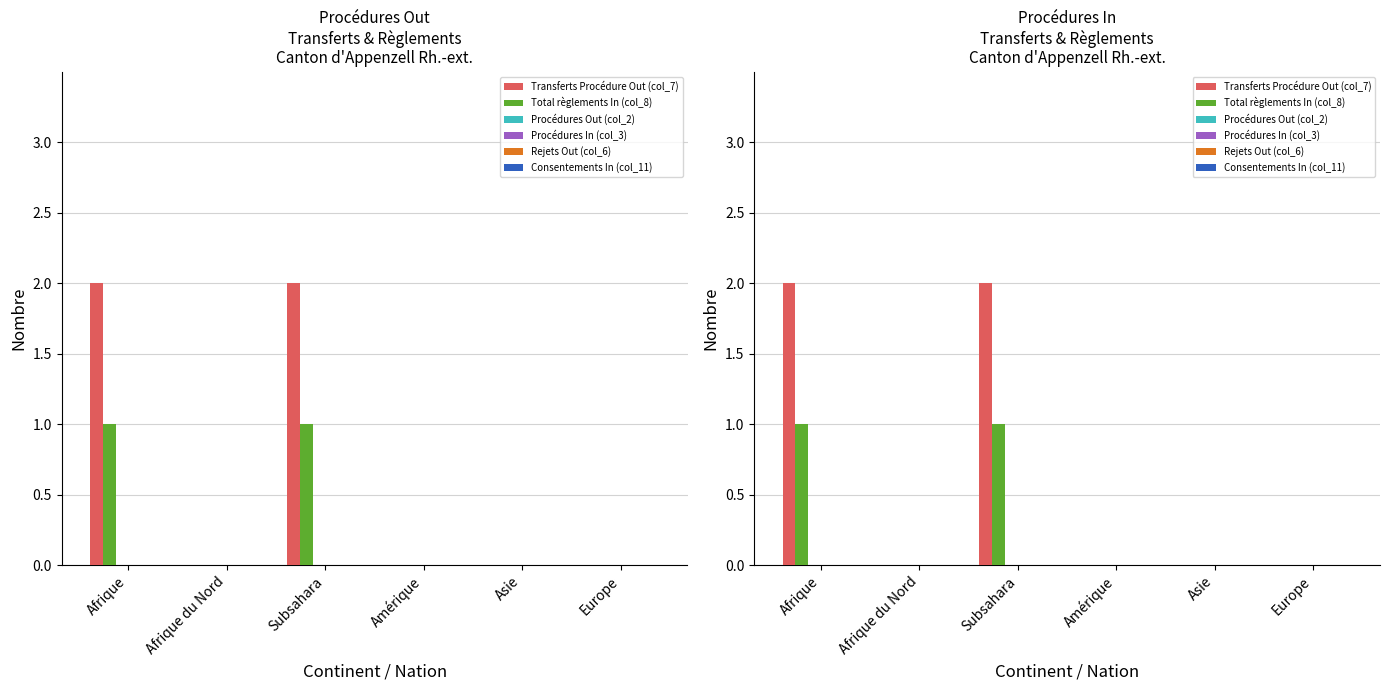

Is it true that Consentements In (col_11) equals 0 at Subsahara?

True